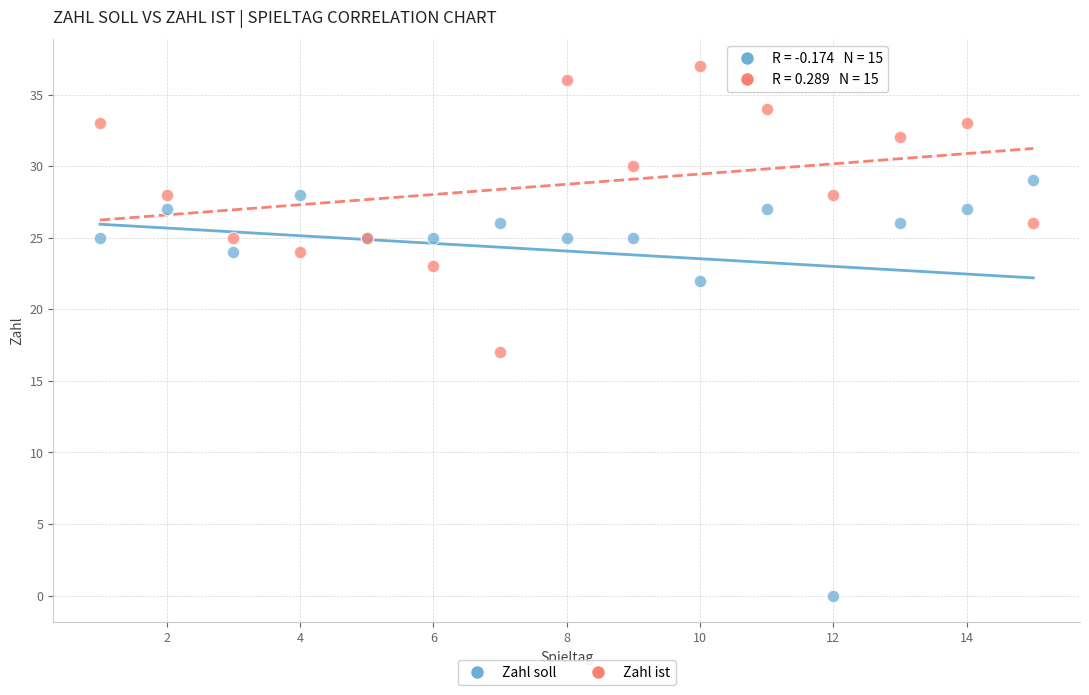

Which series contains the highest Y value?

Zahl ist